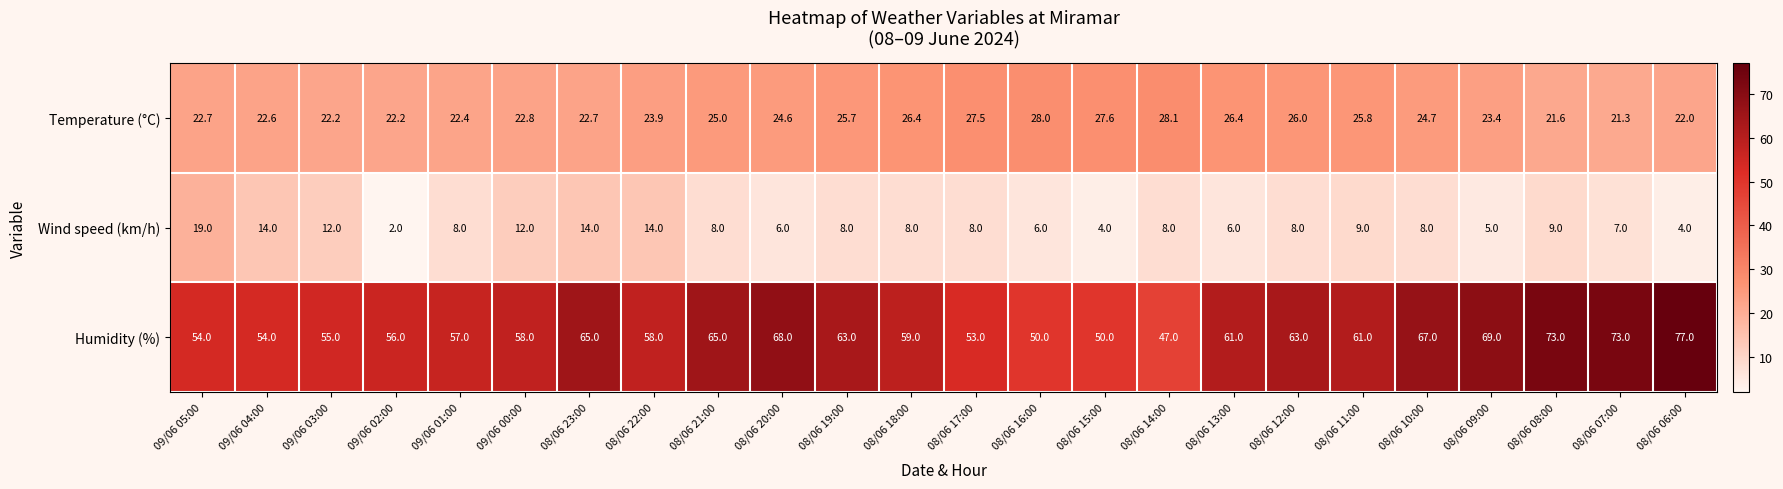

Rank the series by their maximum value, from lowest to highest.

Wind speed (km/h), Temperature (°C), Humidity (%)